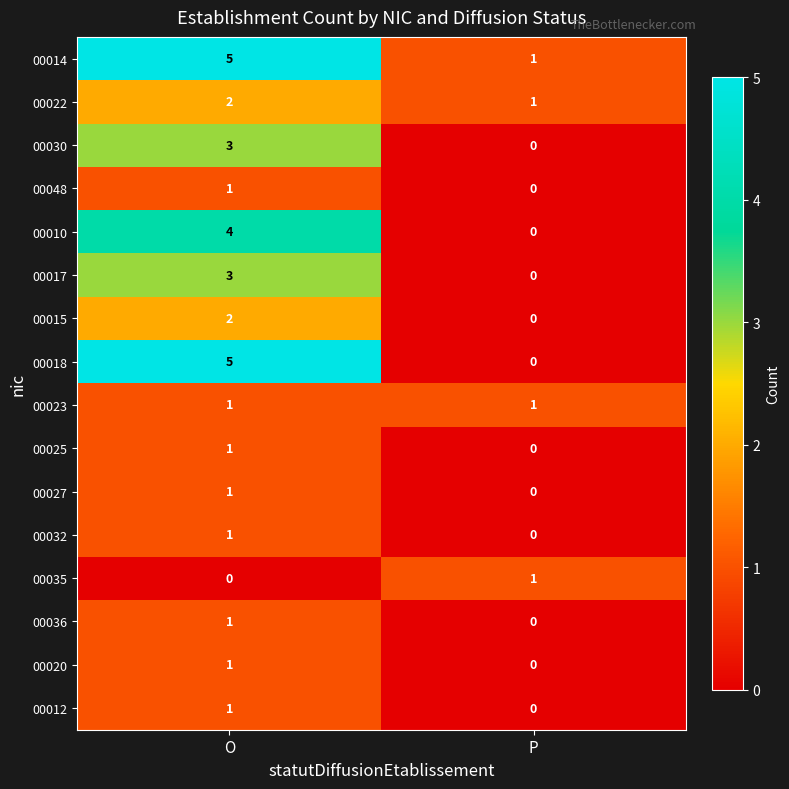

The value of 00022 at O is 2. True or false?

True